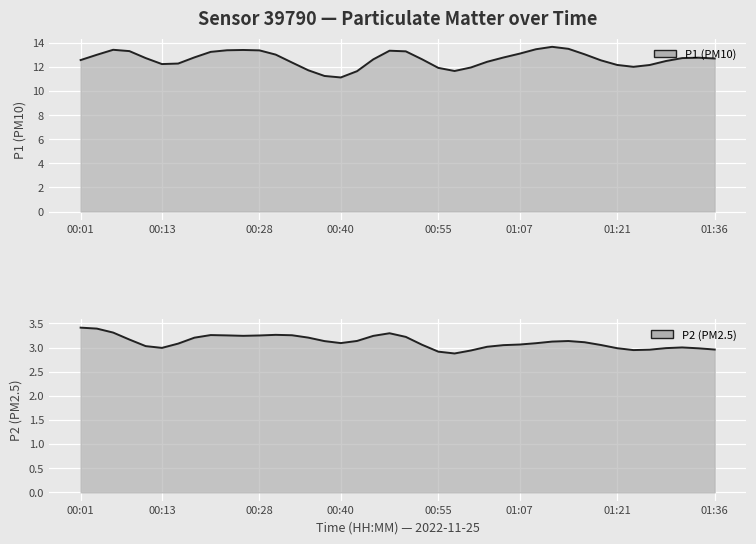

What are all the series names shown in the legend?

P1 (PM10) (line), P2 (PM2.5) (line)